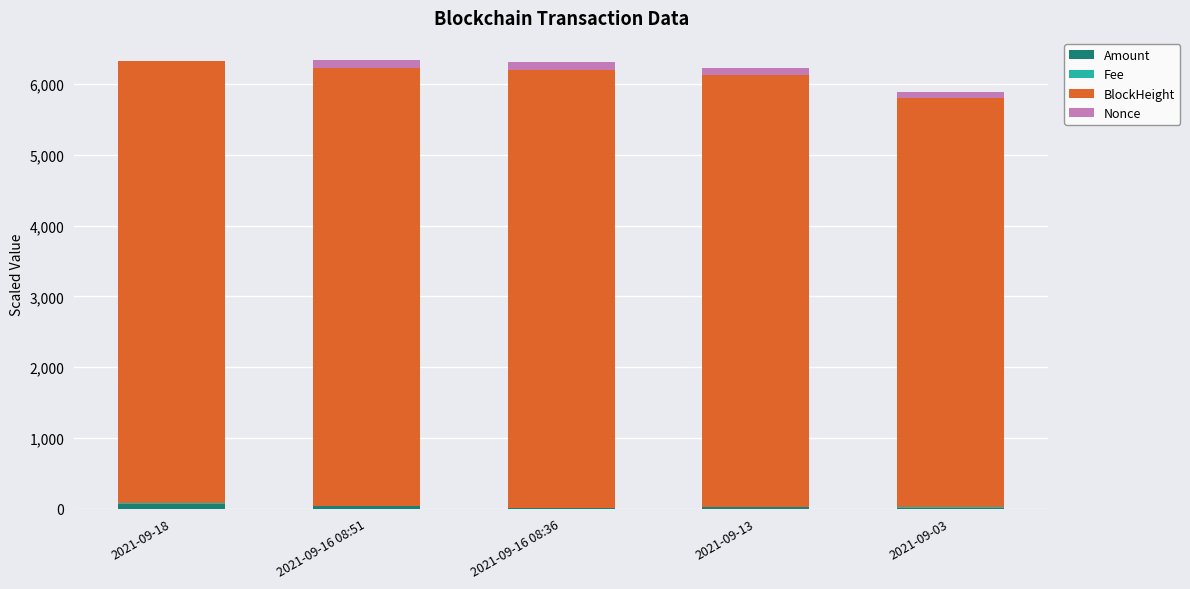

How many distinct data groups are displayed?

4